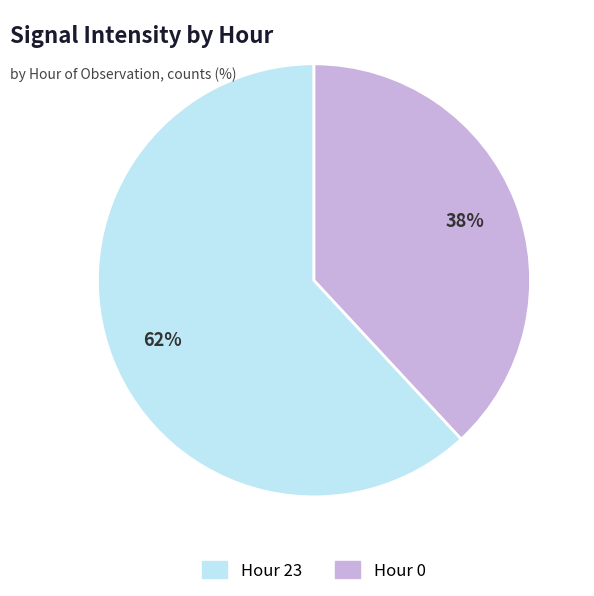

Is there a majority slice in this chart?

Yes